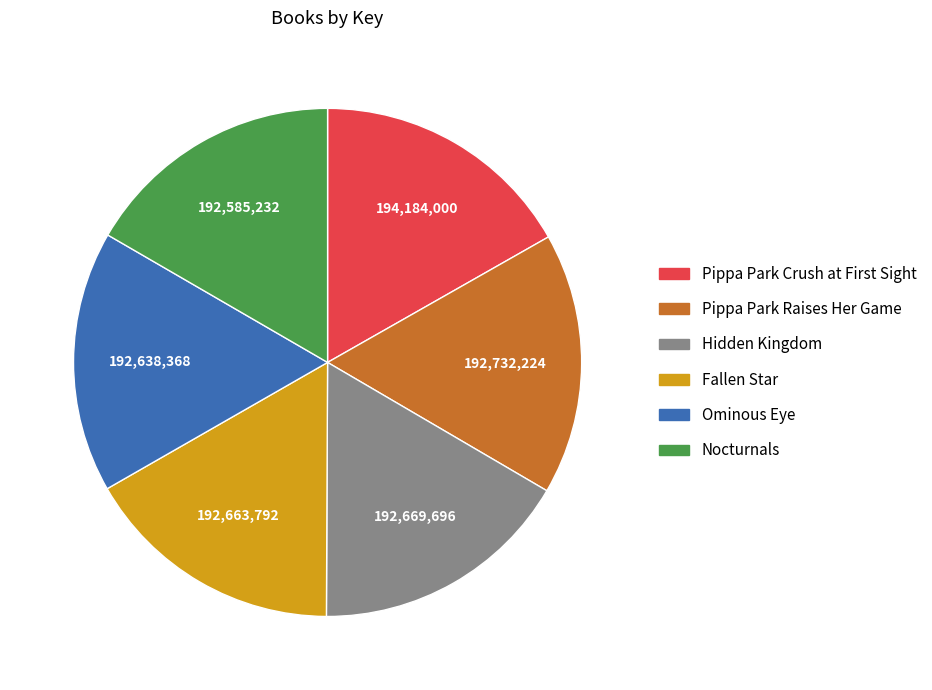

Do Nocturnals and Pippa Park Raises Her Game together represent more than half of the pie?

No